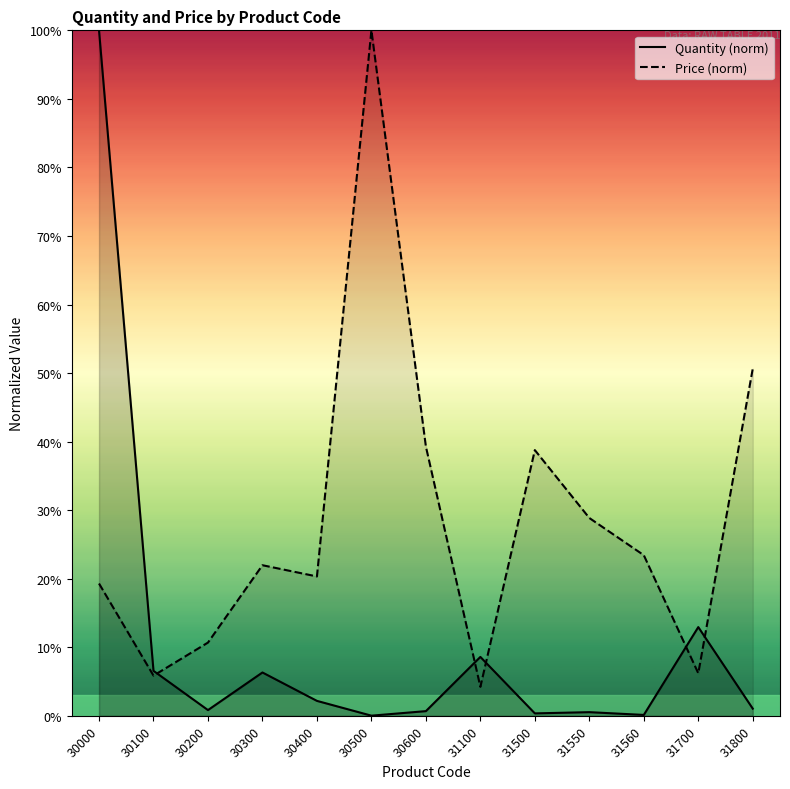

Reading left to right, what are all the values shown in this chart?

Quantity (norm): 1.0	0.1	0.0	0.1	0.0	0.0	0.0	0.1	0.0	0.0	0.0	0.1	0.0
Price (norm): 0.2	0.1	0.1	0.2	0.2	1.0	0.4	0.0	0.4	0.3	0.2	0.1	0.5